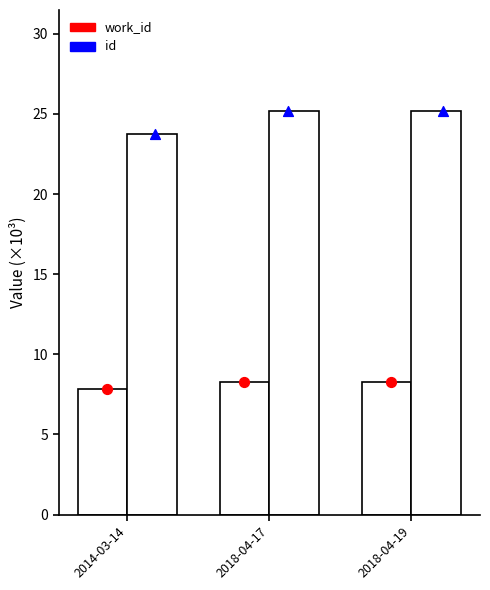

Which series contains the highest Y value?

id